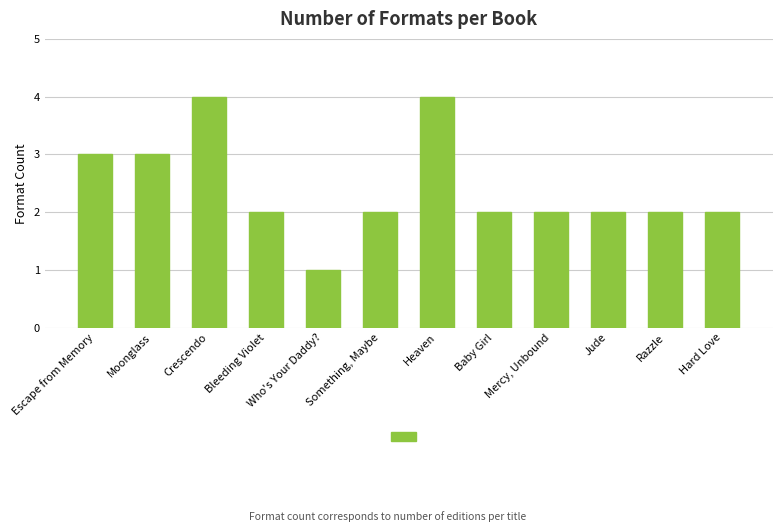

What is the sum of all values?

29